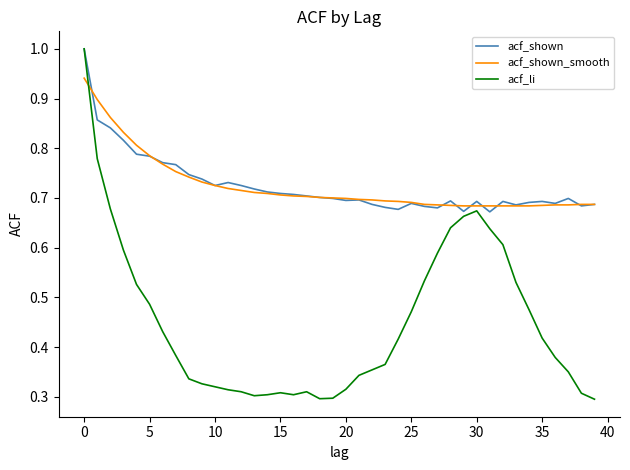

What is the maximum value for acf_shown?

1.0